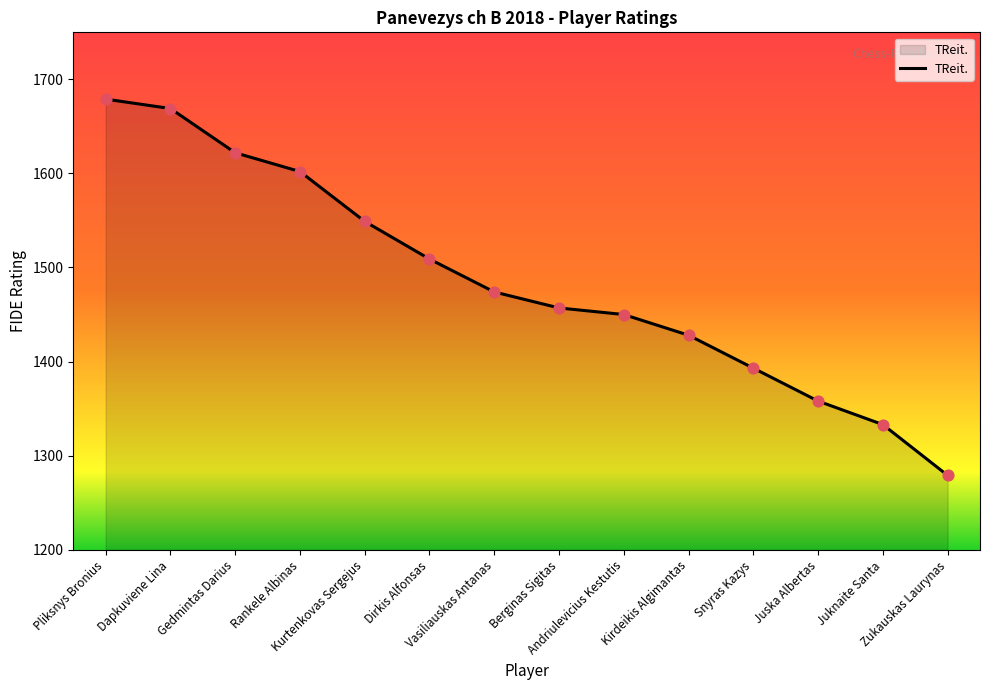

What is the change in value from Berginas Sigitas to Juknaite Santa?

-124